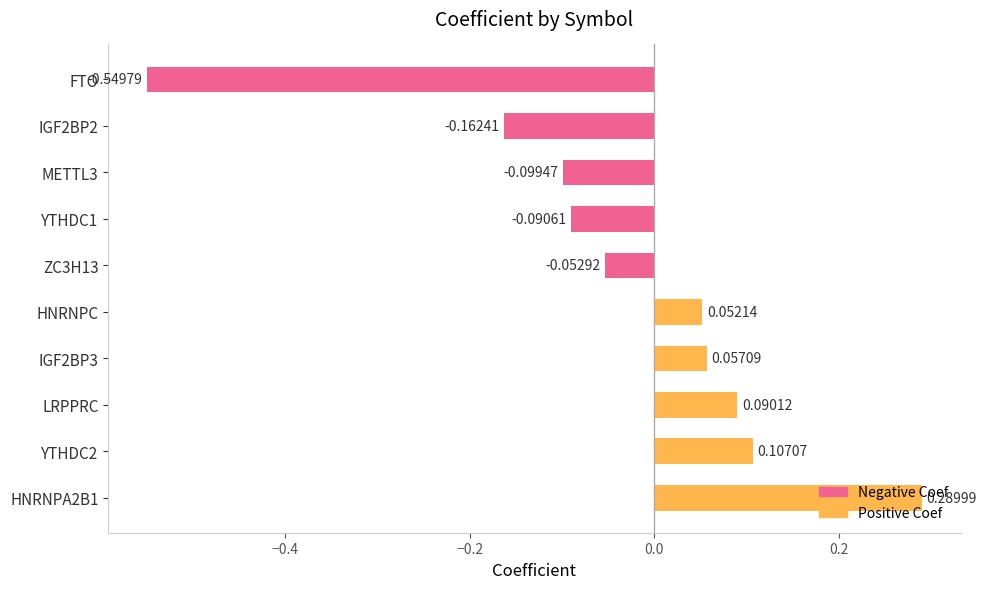

List the labels in order of value, smallest first.

FTO, IGF2BP2, METTL3, YTHDC1, ZC3H13, HNRNPC, IGF2BP3, LRPPRC, YTHDC2, HNRNPA2B1